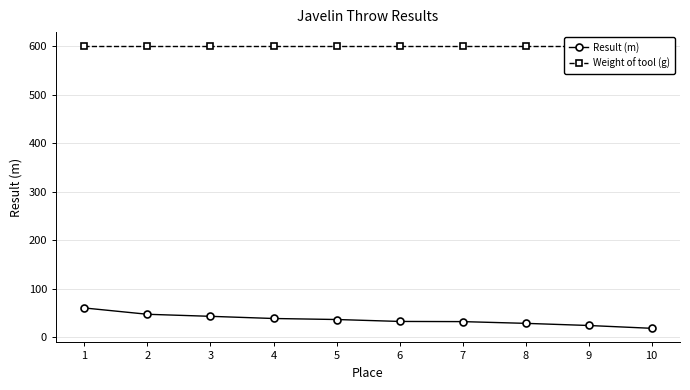

What is the approximate value of Weight of tool (g) at 1?

600.0